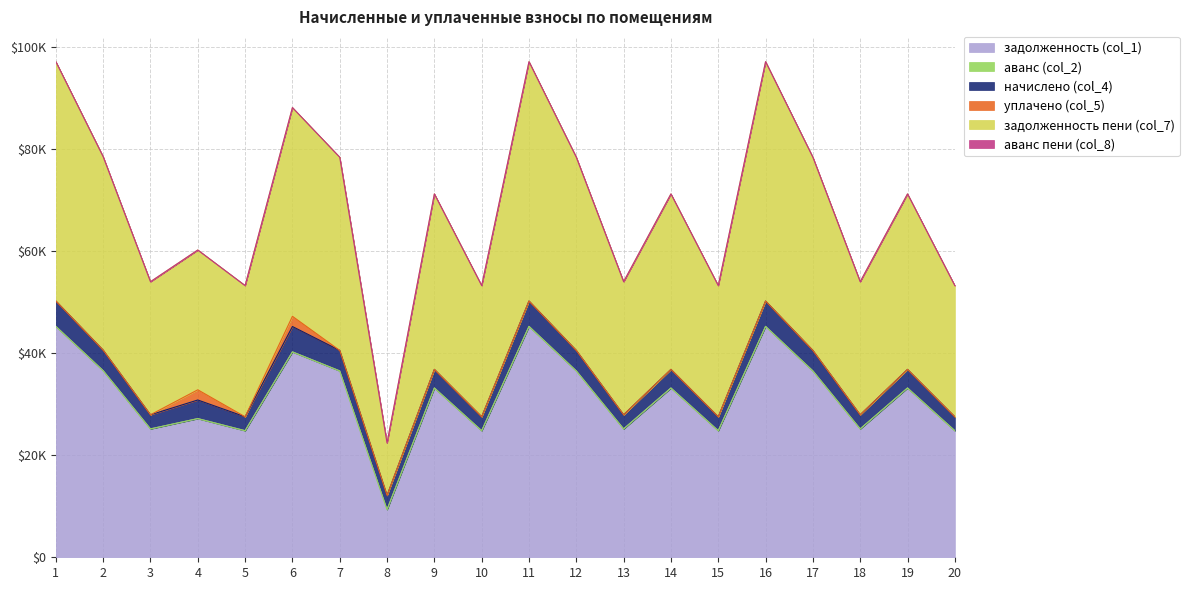

What is the sum of all задолженность (col_1) values?

633259.5